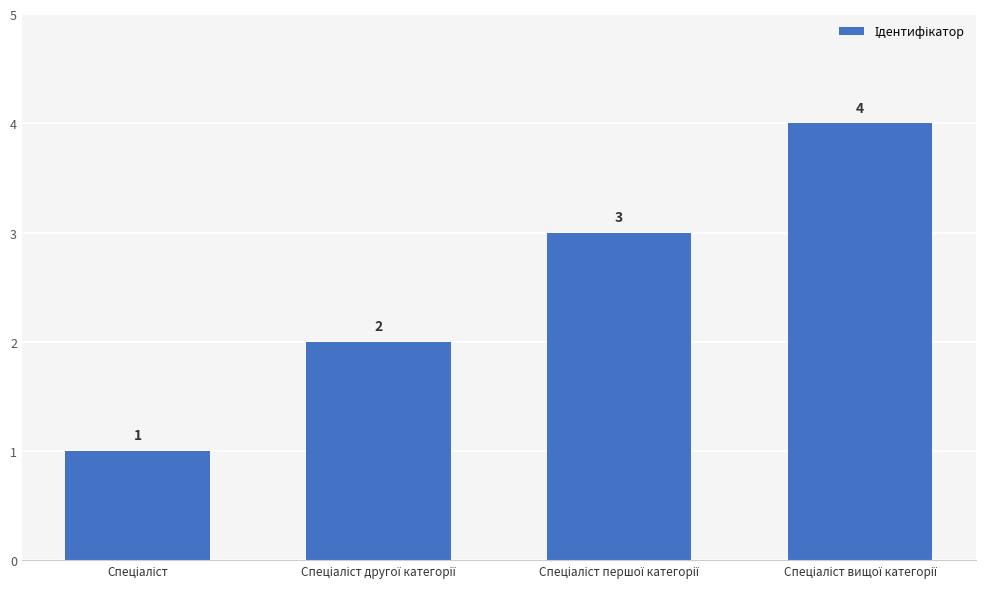

What is the value of the 1st bar from the left?

1